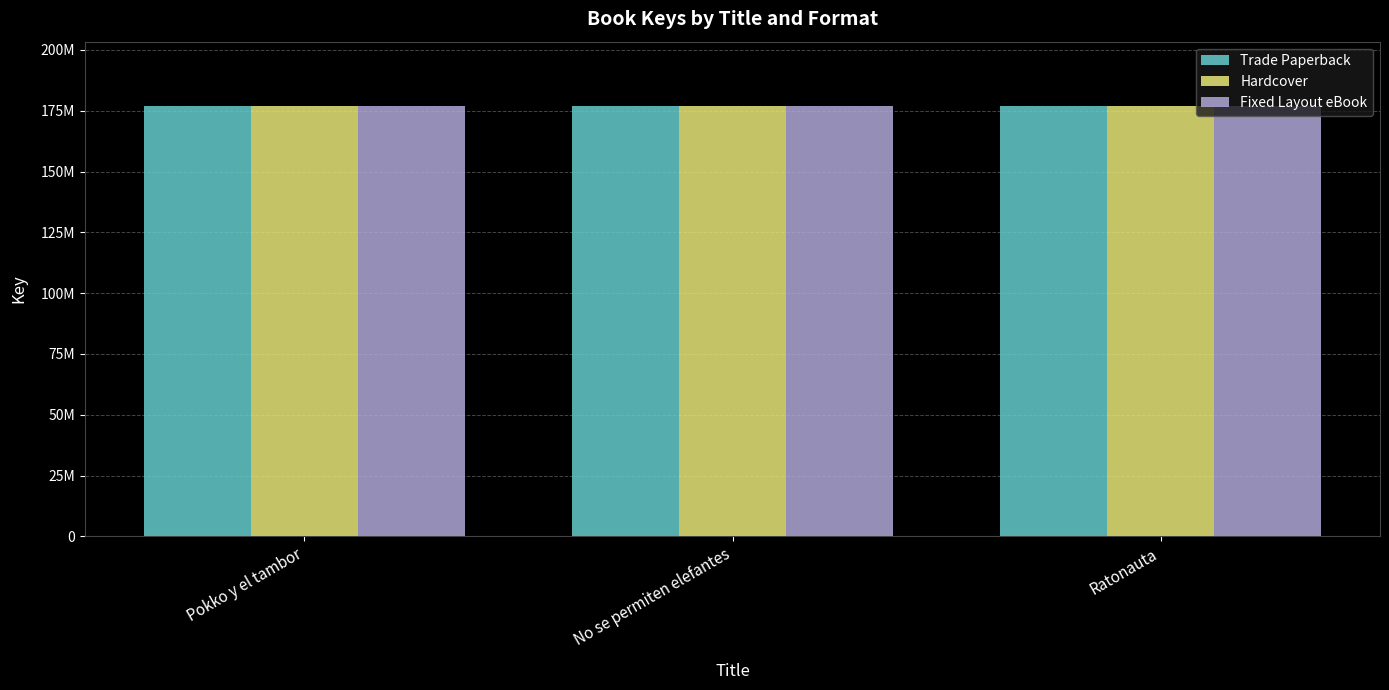

Reading left to right, extract all data points from this chart.

Trade Paperback: Pokko y el tambor=176861388	No se permiten elefantes=176790935	Ratonauta=176849872
Hardcover: Pokko y el tambor=176861388	No se permiten elefantes=176790935	Ratonauta=176849872
Fixed Layout eBook: Pokko y el tambor=176861388	No se permiten elefantes=176790935	Ratonauta=176849872